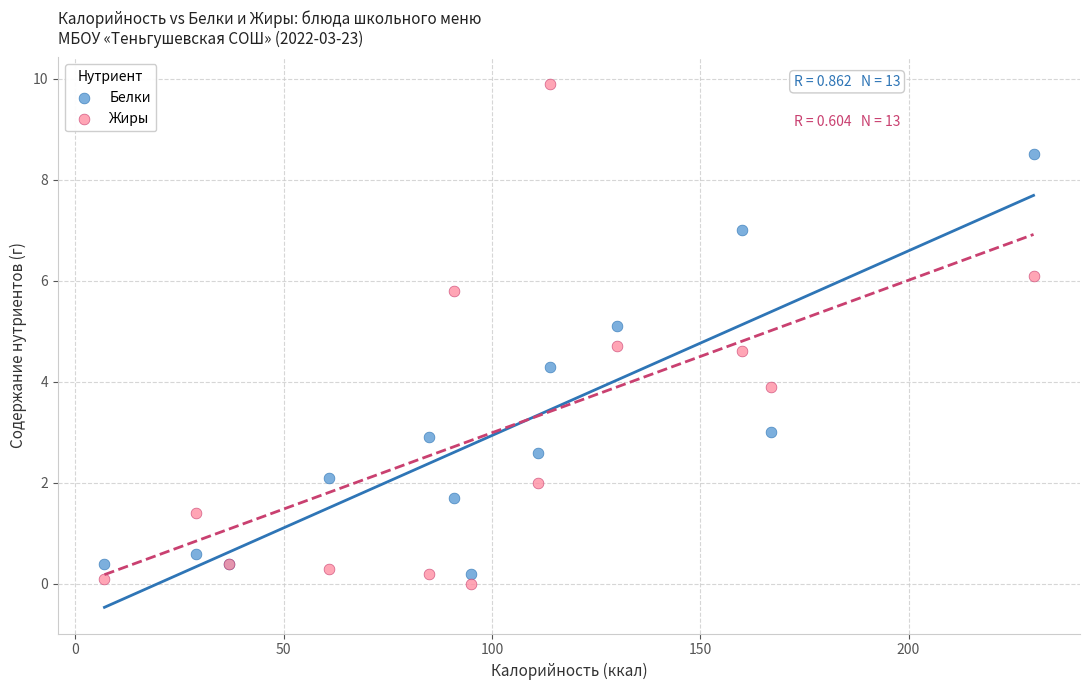

What are all the series names shown in the legend?

Белки, Жиры